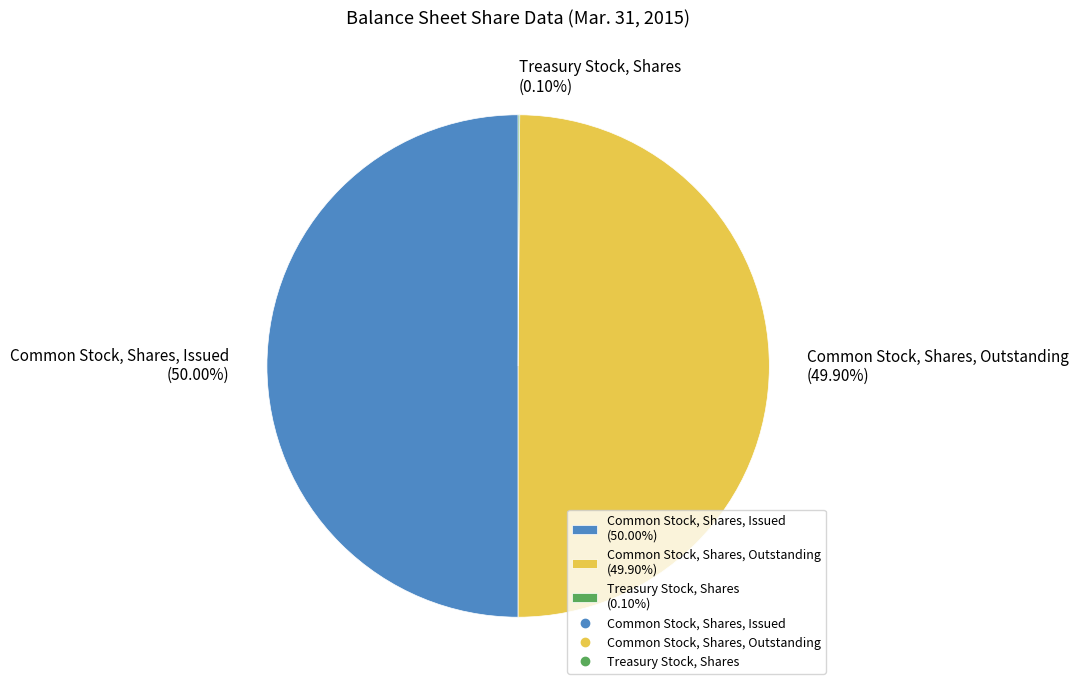

Combined, do Common Stock, Shares, Issued (50.00%) and Common Stock, Shares, Outstanding (49.90%) account for over 50%?

Yes